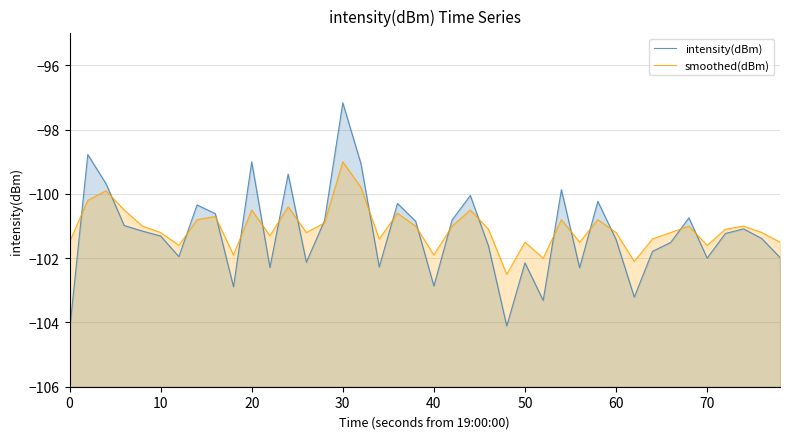

The intensity(dBm) series shows -154.9 at 38. True or false?

False